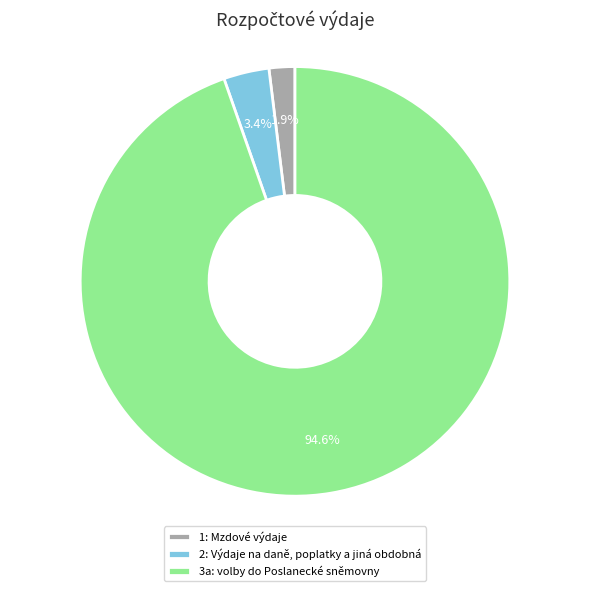

How many segments does this pie chart have?

3